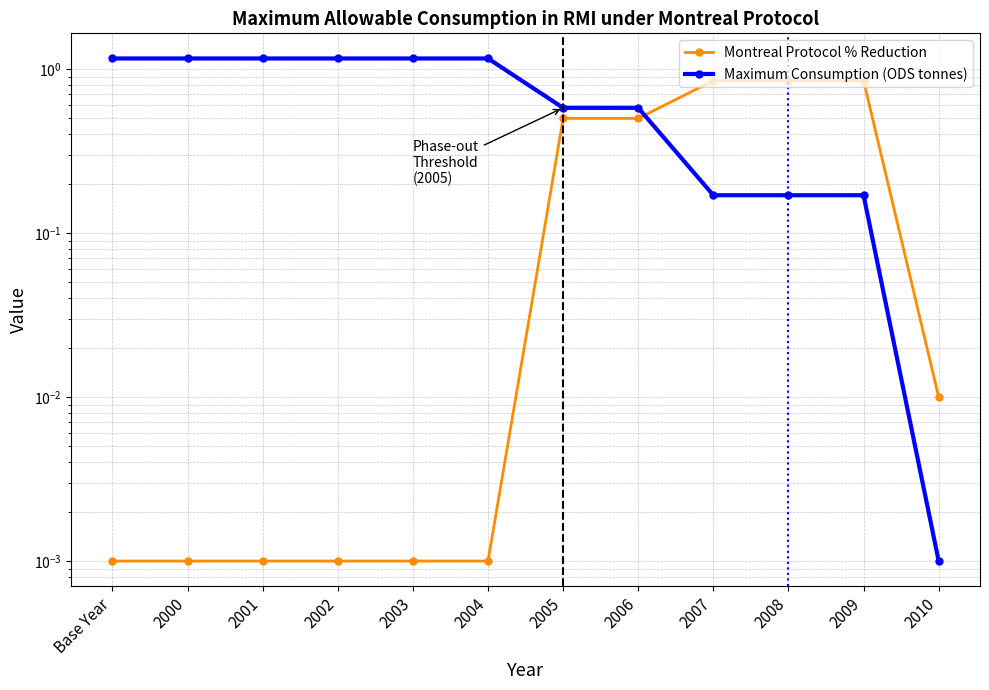

Rank the series by their maximum value, from lowest to highest.

Montreal Protocol % Reduction, Maximum Consumption (ODS tonnes)